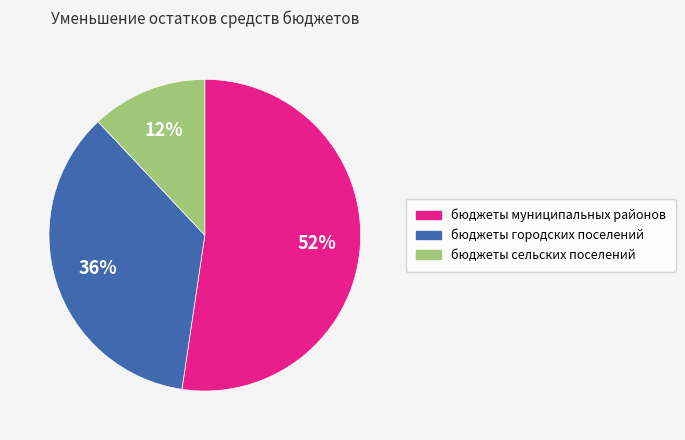

Count the number of slices in the pie.

3